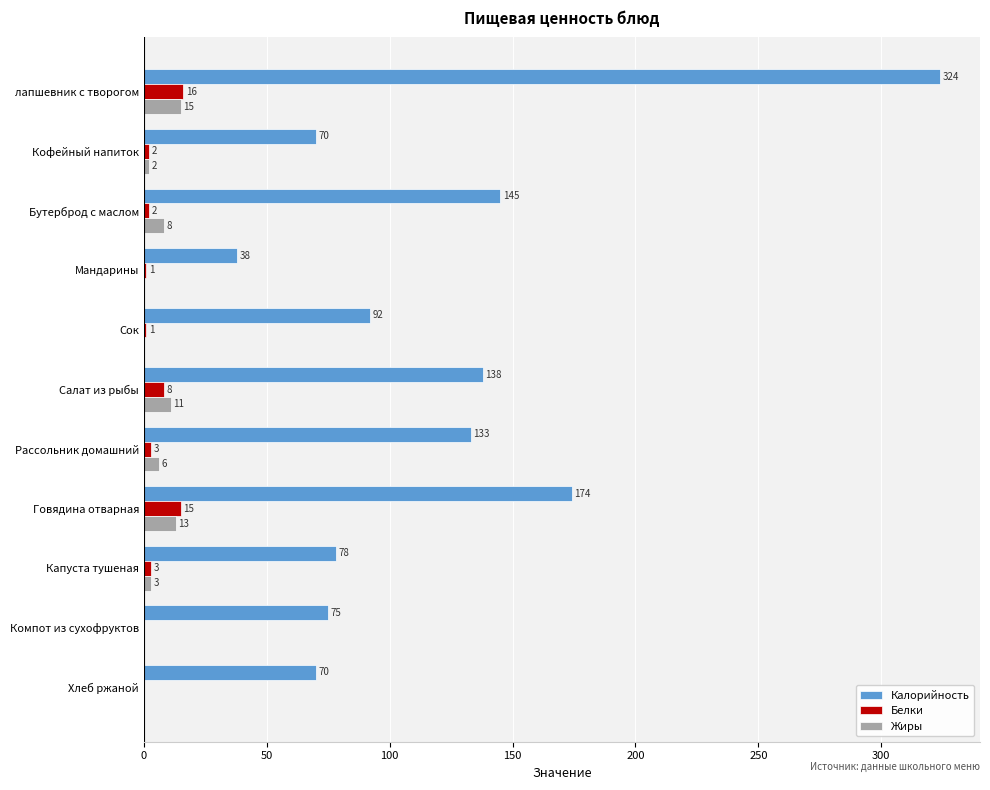

What is the sum of all Белки values?

51